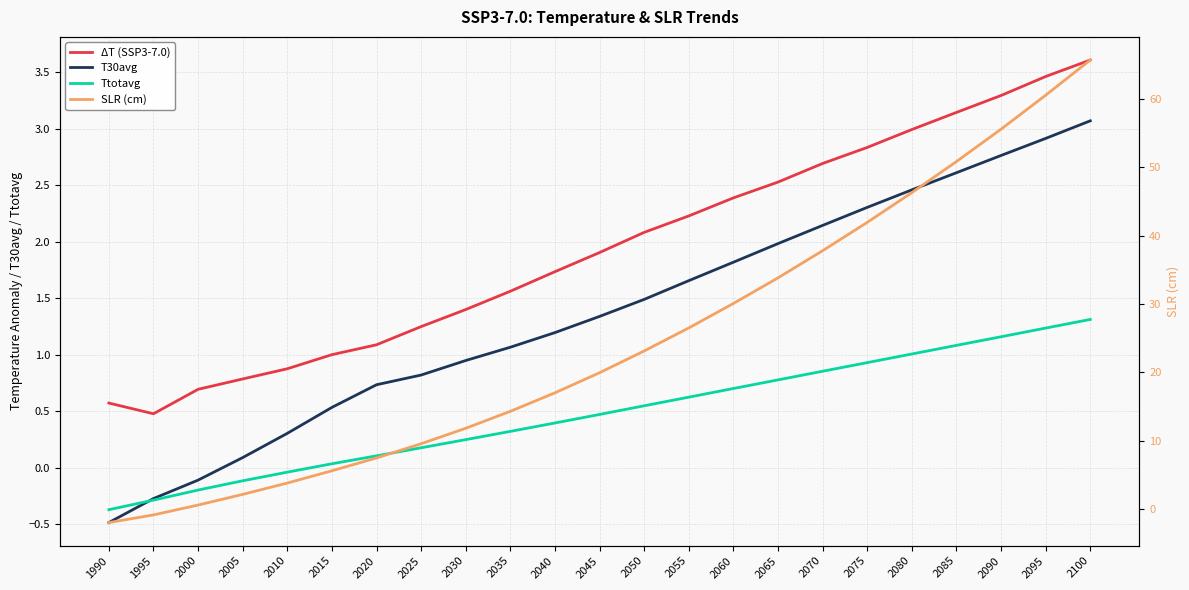

Rank the series by their maximum value, from lowest to highest.

Ttotavg, T30avg, ΔT (SSP3-7.0), SLR (cm)